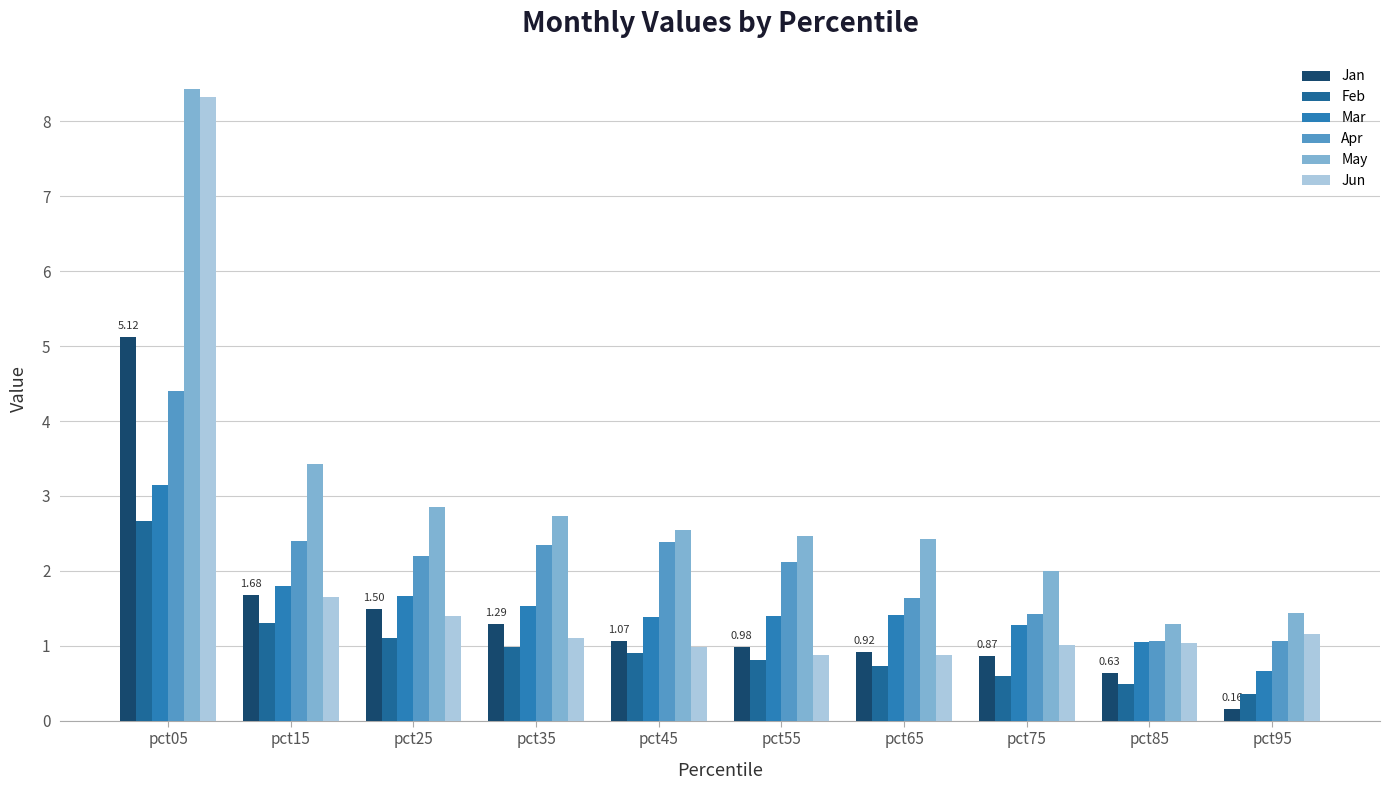

What is the sum of all Jun values?

18.4